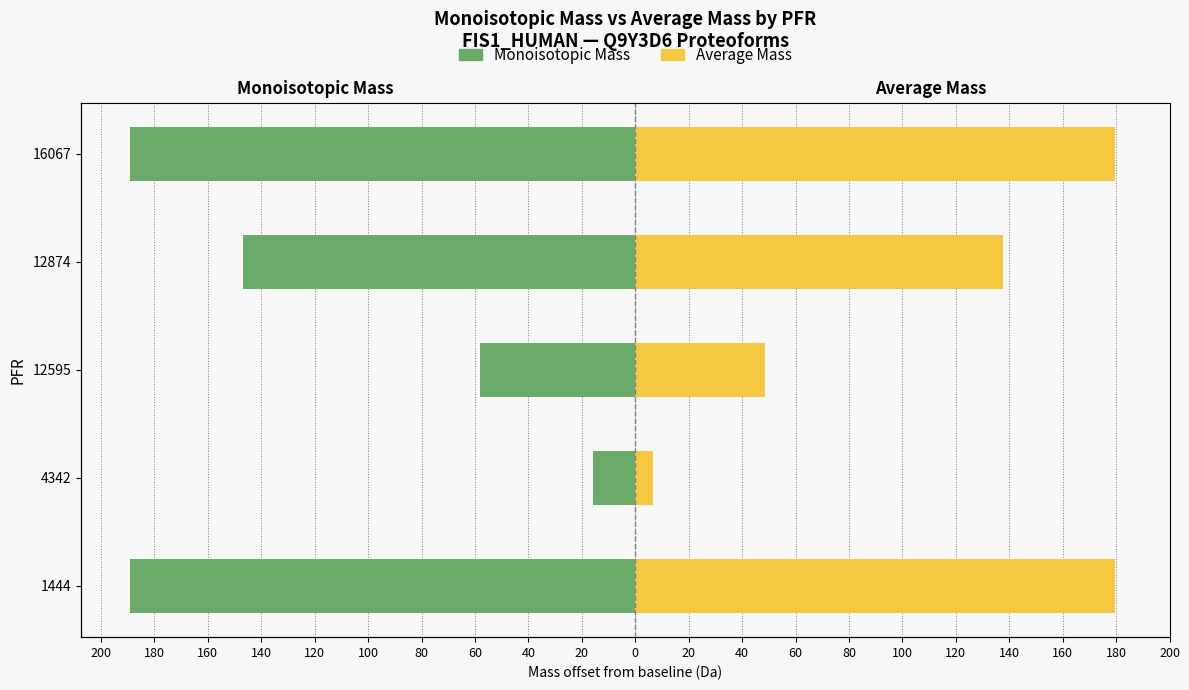

What is the value of the Monoisotopic Mass bar at the 1st from the left?

-189.0